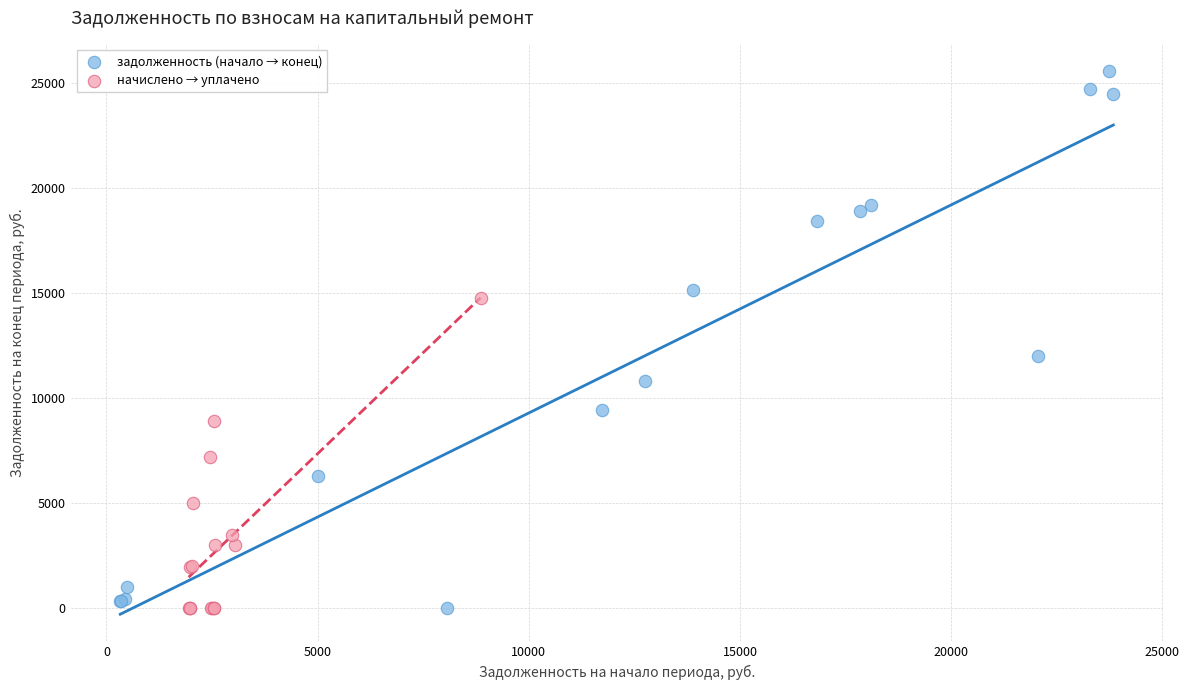

Which series has the widest spread of Y values?

задолженность (начало → конец)